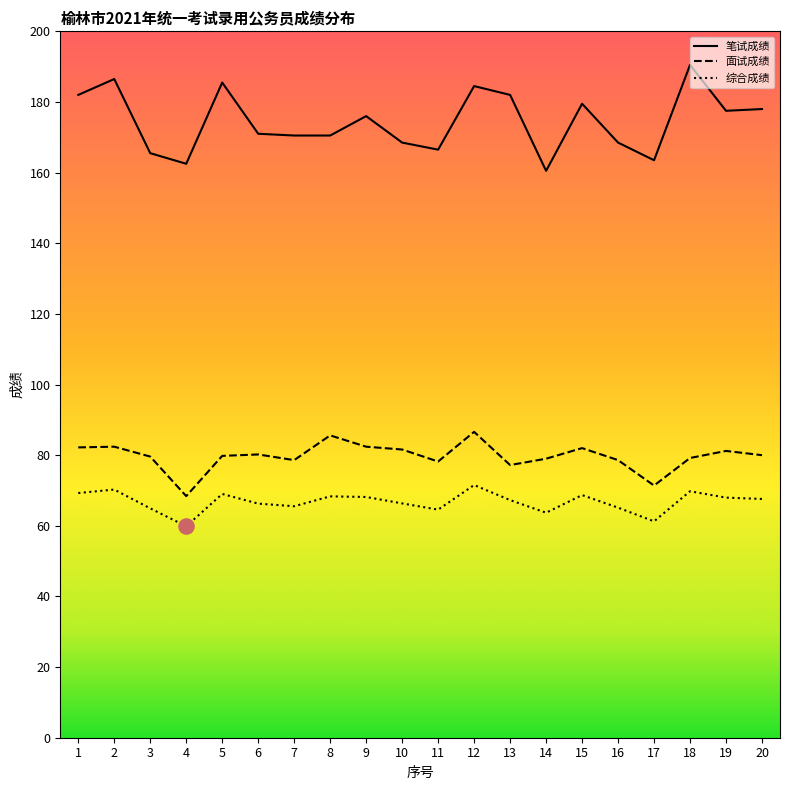

At how many categories does at least one series exceed 172?

10